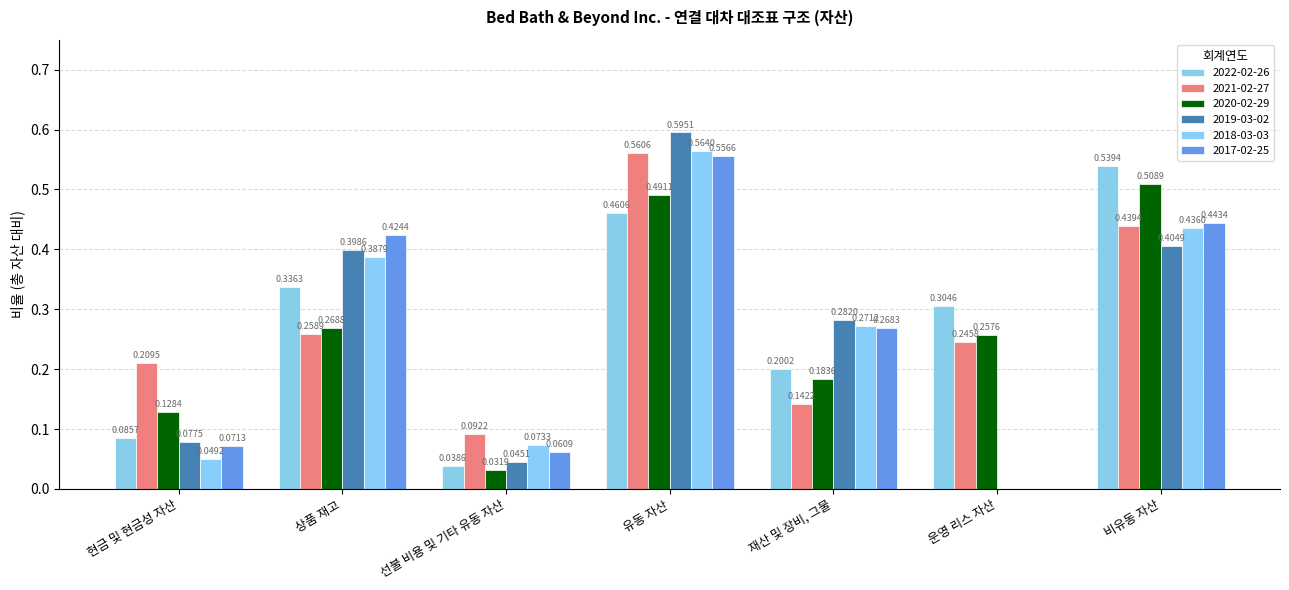

At which category does the chart reach its minimum across all series?

운영 리스 자산